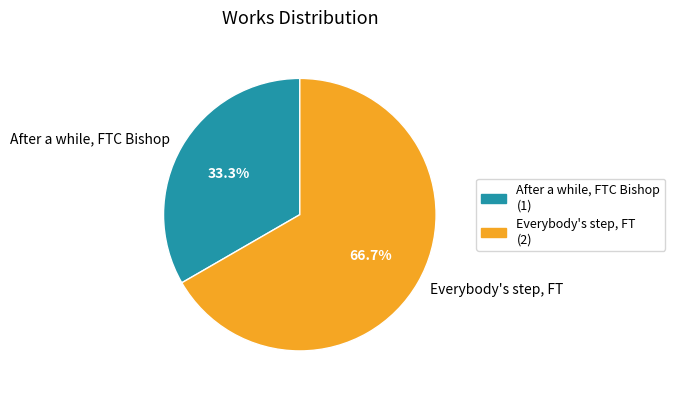

What portion of the pie excludes After a while, FTC Bishop?

66.7%